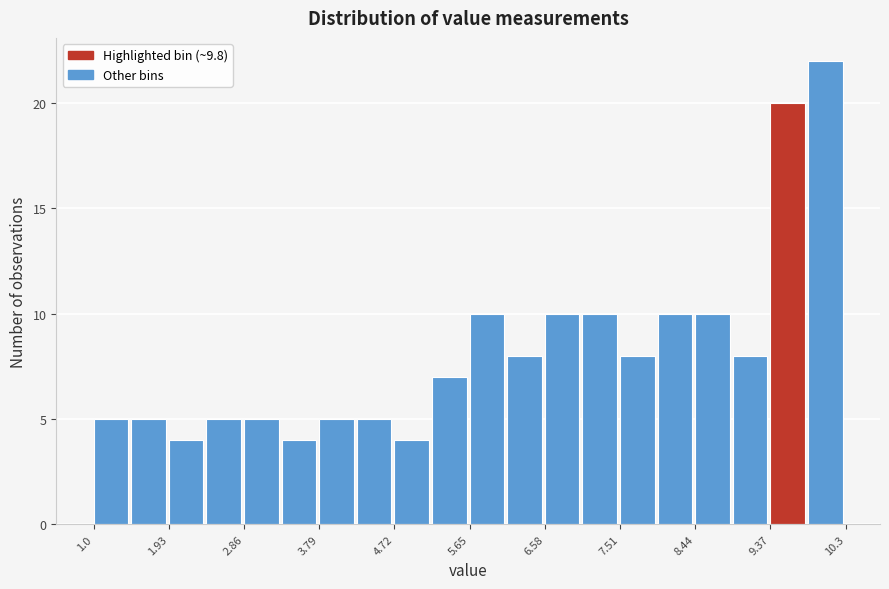

Which range on the x-axis has the tallest bar?

9.8 to 10.3